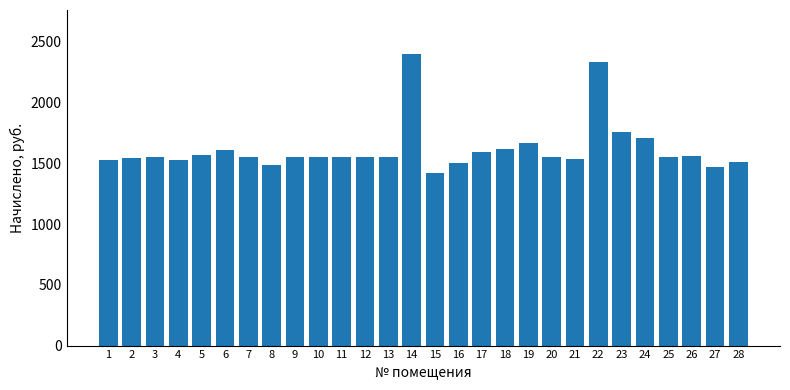

What is the difference between the second highest and second lowest values?

864.0